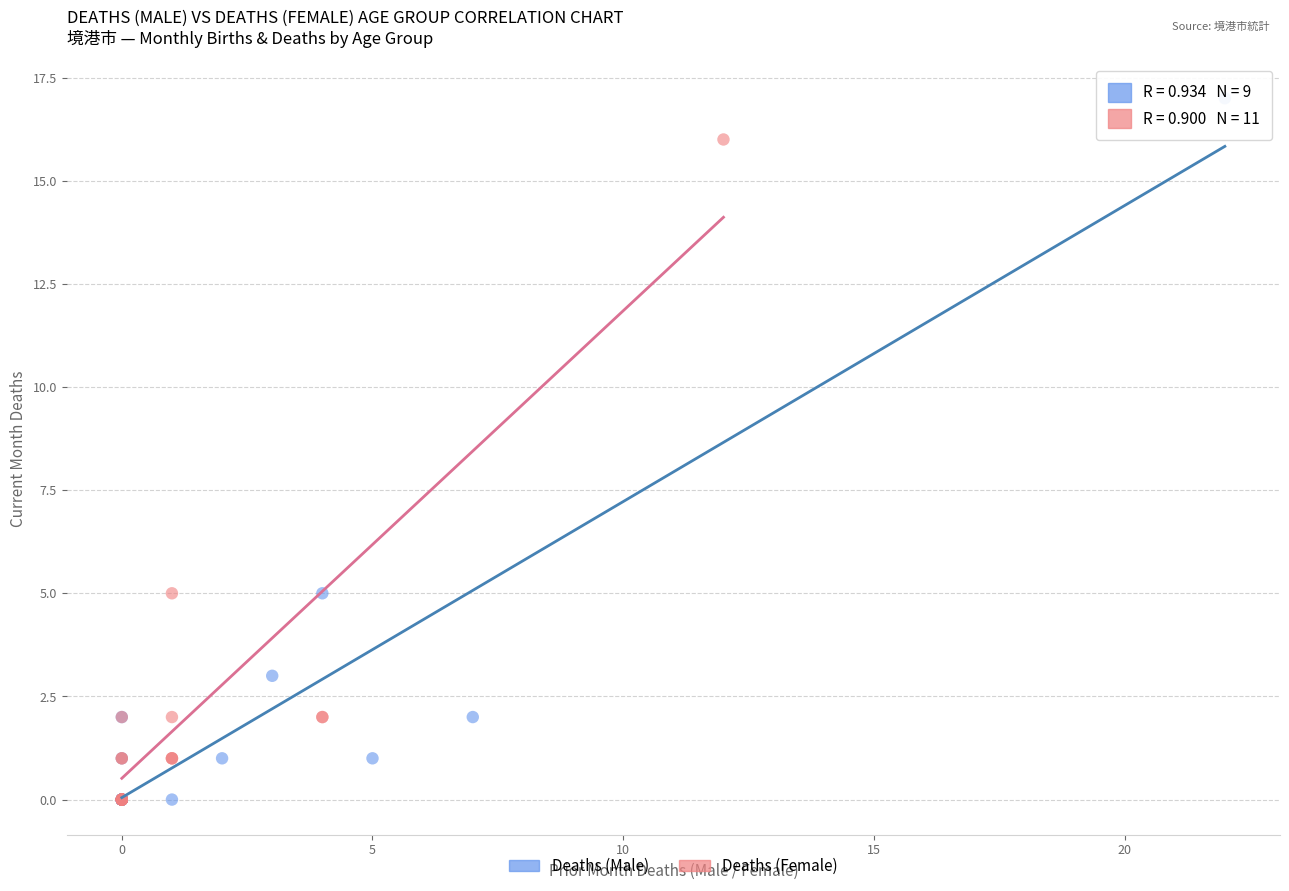

Which series has the widest spread of Y values?

Deaths (Male)